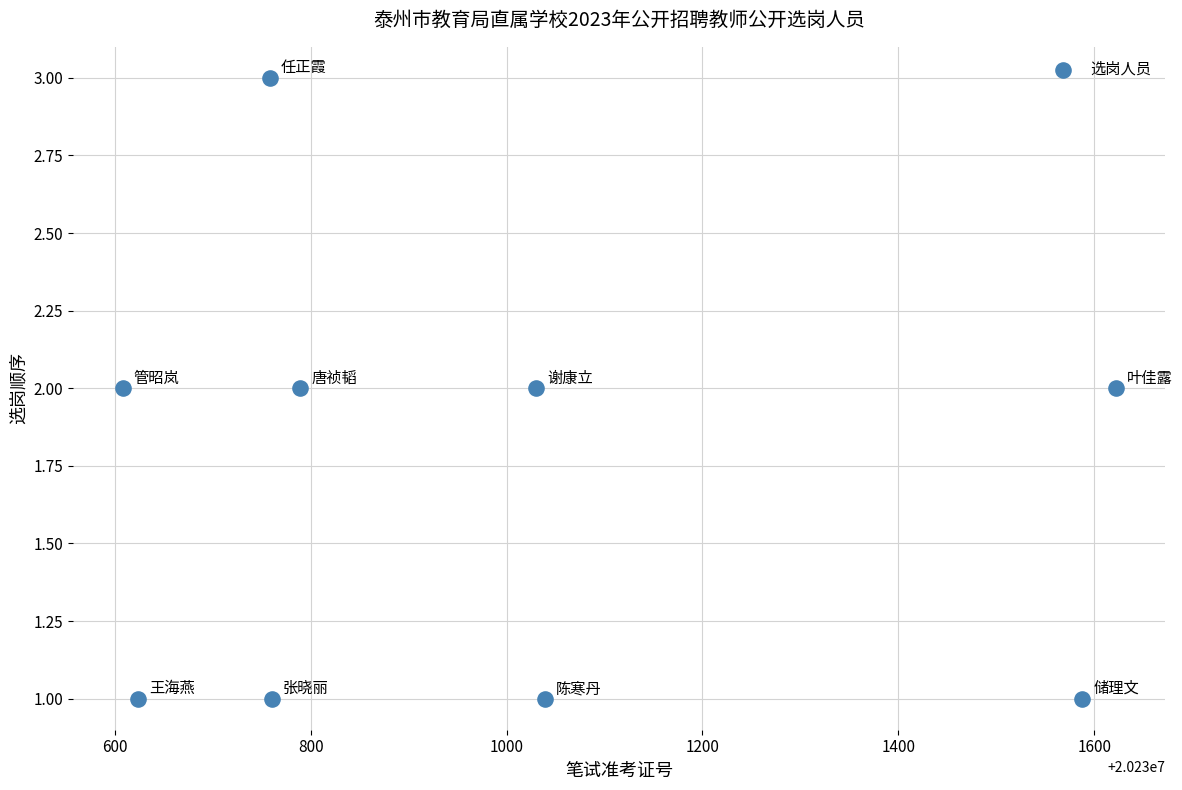

What is the range of X values (max minus min)?

1014